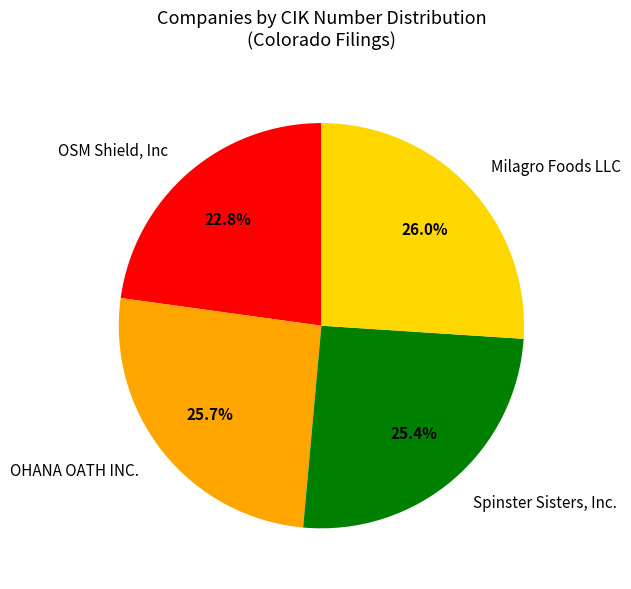

Is the sum of Spinster Sisters, Inc. and OHANA OATH INC. greater than half?

Yes